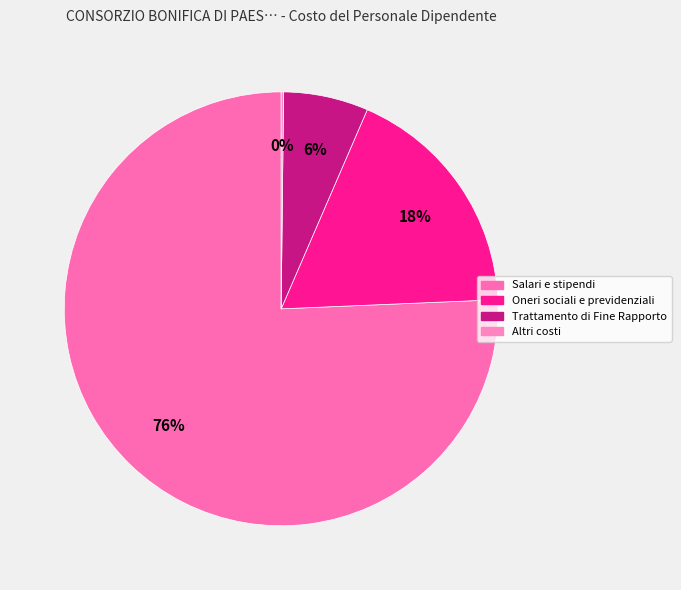

Which slice represents more than half of the pie?

Salari e stipendi